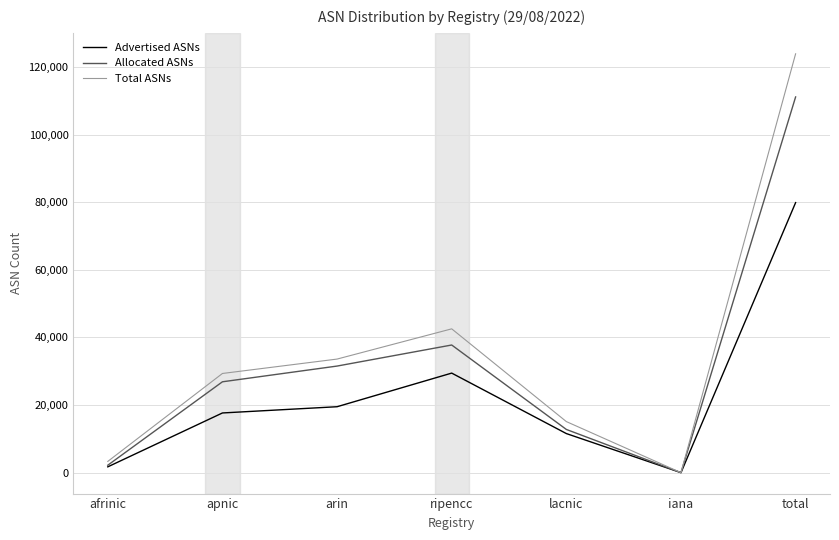

Reading left to right, extract all data points from this chart.

Advertised ASNs: 1717	17655	19500	29447	11558	0	79877
Allocated ASNs: 2199	26876	31527	37758	12779	0	111139
Total ASNs: 3326	29336	33597	42539	15103	0	123901